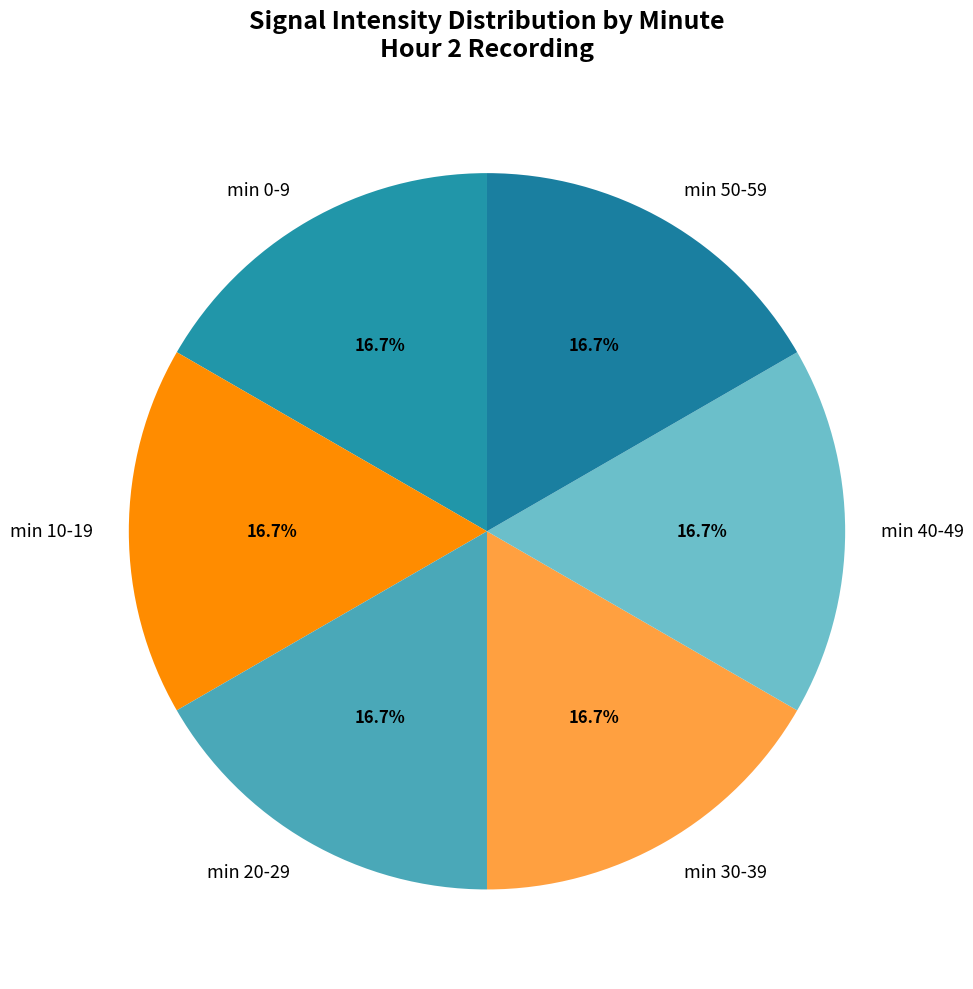

What percentage is NOT represented by min 30-39?

83.3%